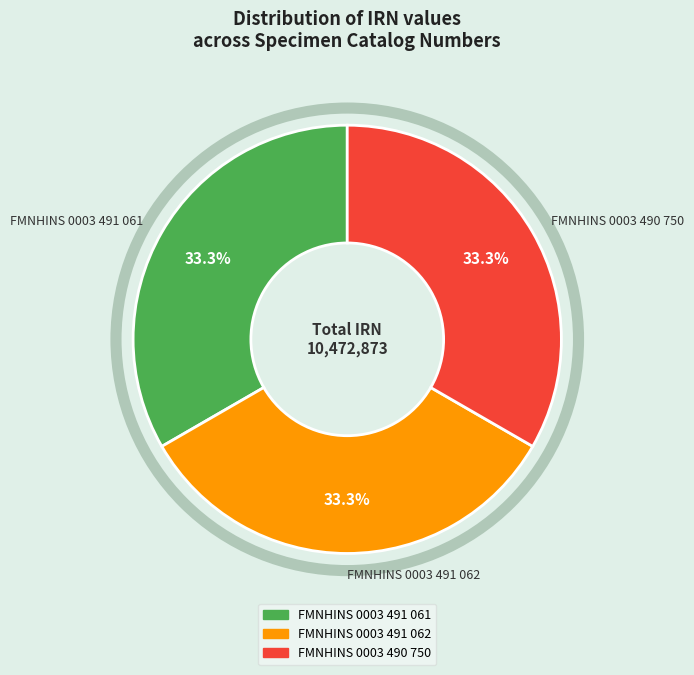

How many slices are in this pie chart?

3